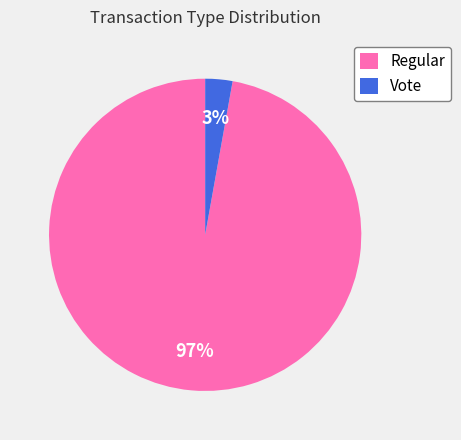

To the nearest percent, what percentage of the pie is Regular?

97%